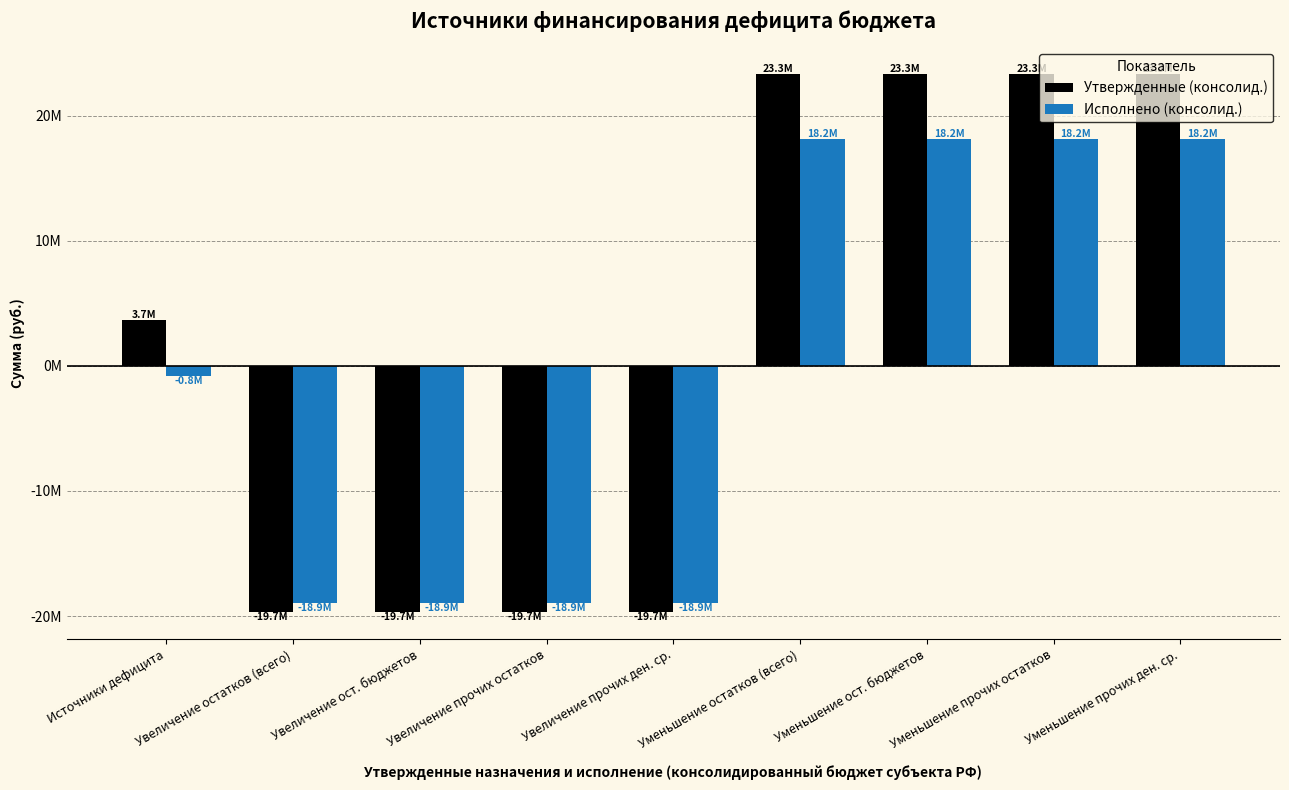

Does the chart contain stacked bars?

No